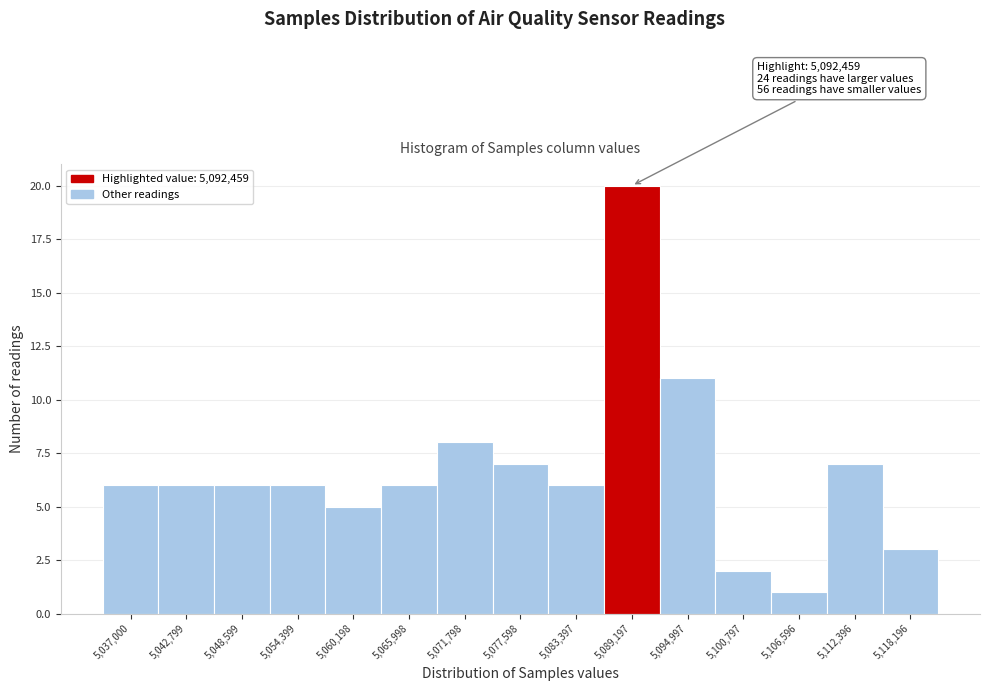

Reading left to right, transcribe all the data shown in this chart.

6	6	6	6	5	6	8	7	6	20	11	2	1	7	3